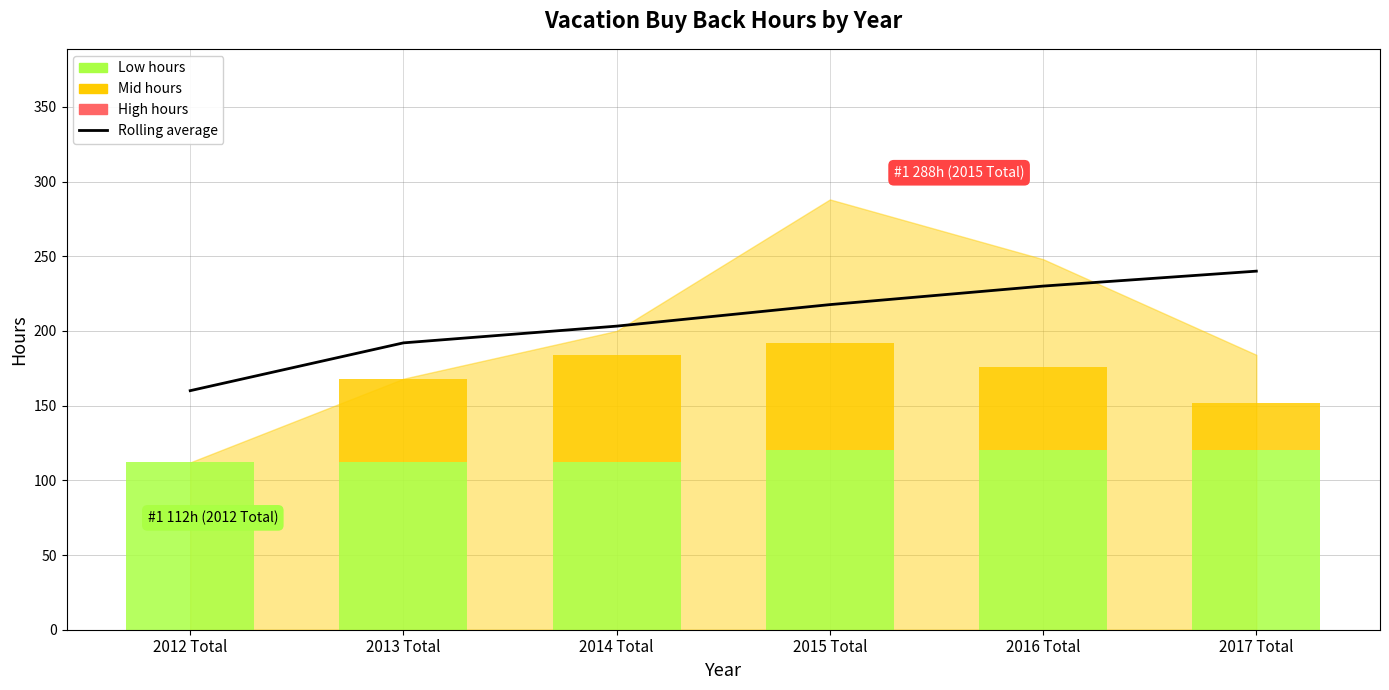

How many values are below 217?

3